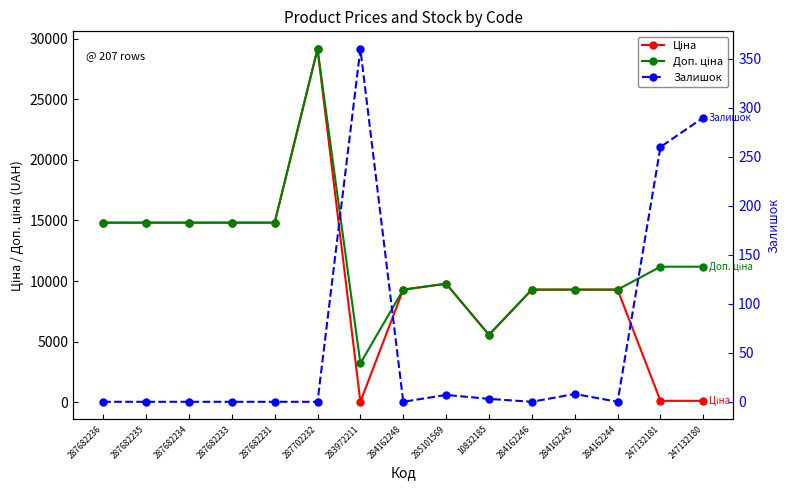

What is the label of the 3rd point from the right?

284162244